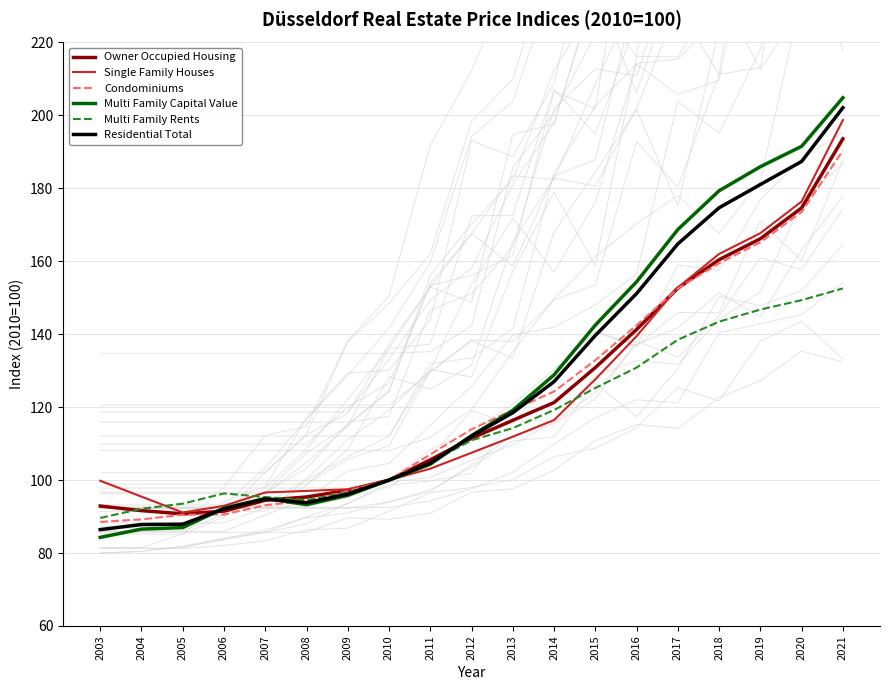

What is the maximum value shown in the chart?

204.8